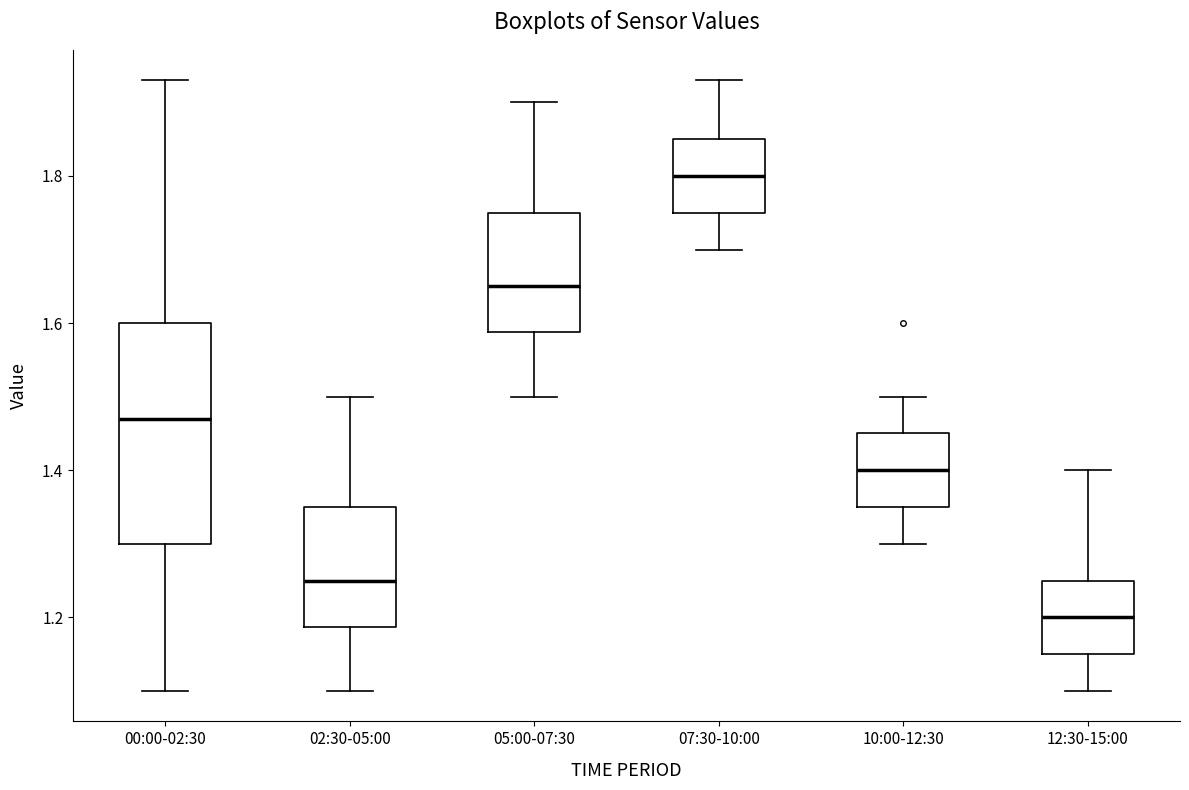

Comparing the boxes themselves (not the whiskers), which one is the tallest?

00:00-02:30